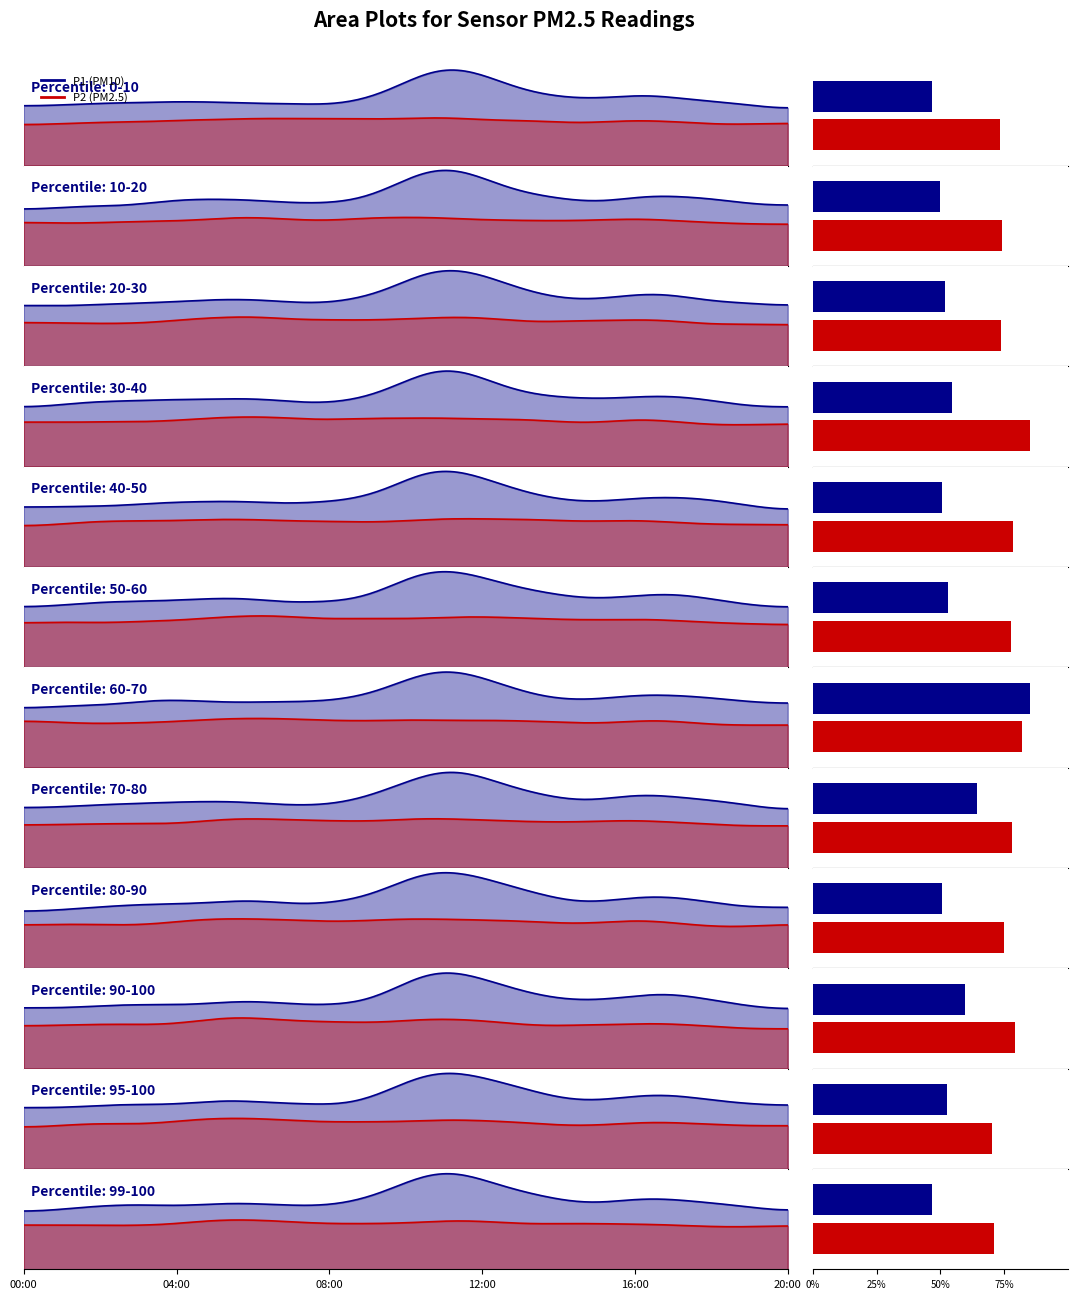

What is the total value across all series at 15:00?

14.7